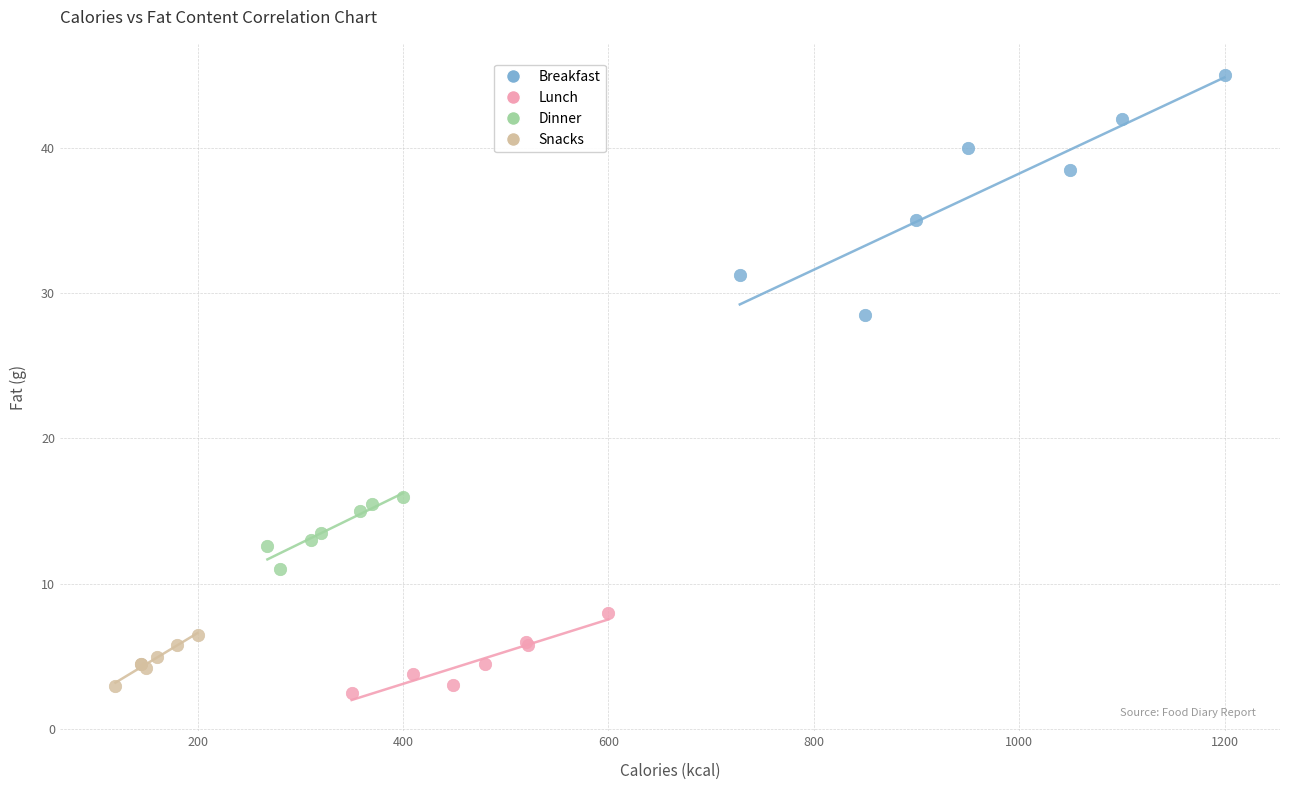

Which series reaches the maximum Y coordinate?

Breakfast